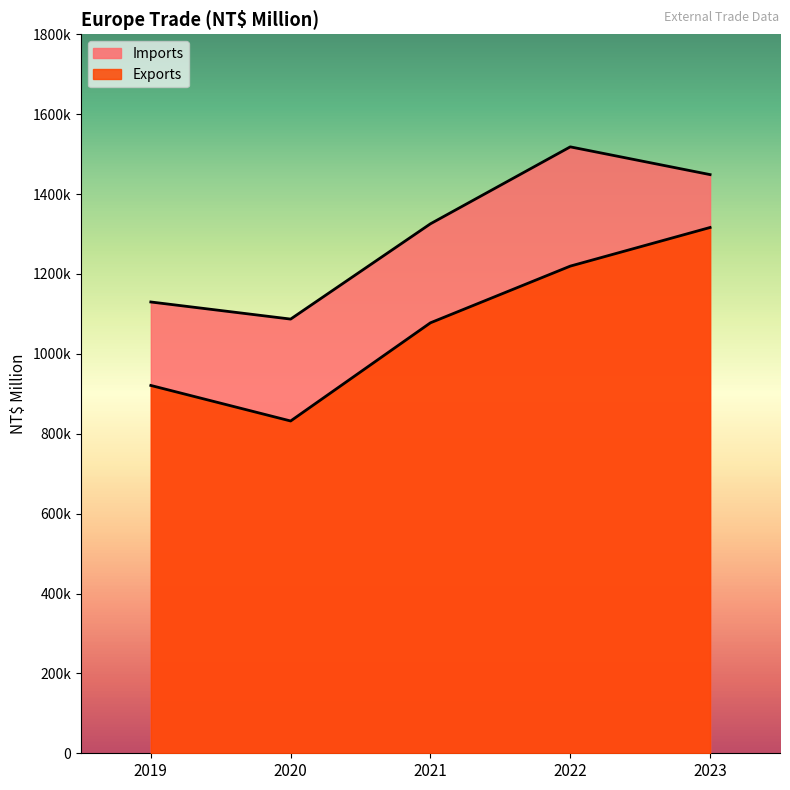

Which series has the largest total across all categories?

Imports